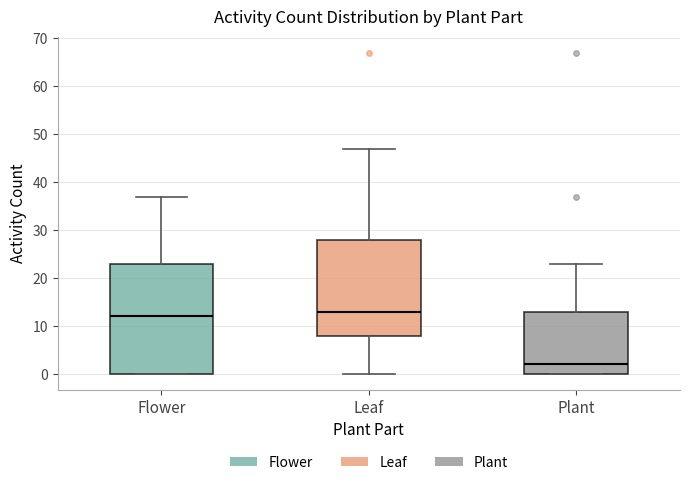

Reading left to right, read every box against the y-axis: the position of its median line, the range the box covers, and the ends of its whiskers. The values are not printed on the chart, so give them approximately, as read against the axis.

Flower: median 12, box 0 to 23, whiskers 0 to 37
Leaf: median 13, box 8 to 28, whiskers 0 to 47
Plant: median 2, box 0 to 13, whiskers 0 to 23